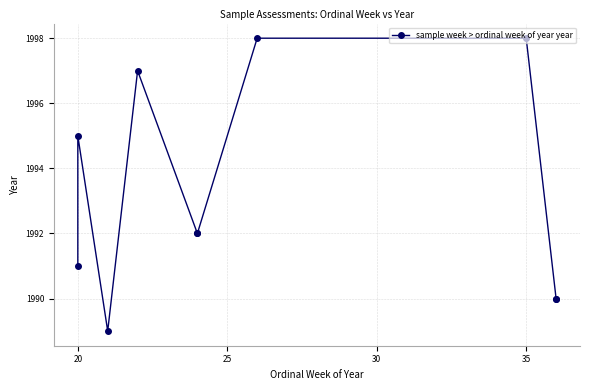

The chart shows a value of 1995 at 20. True or false?

True